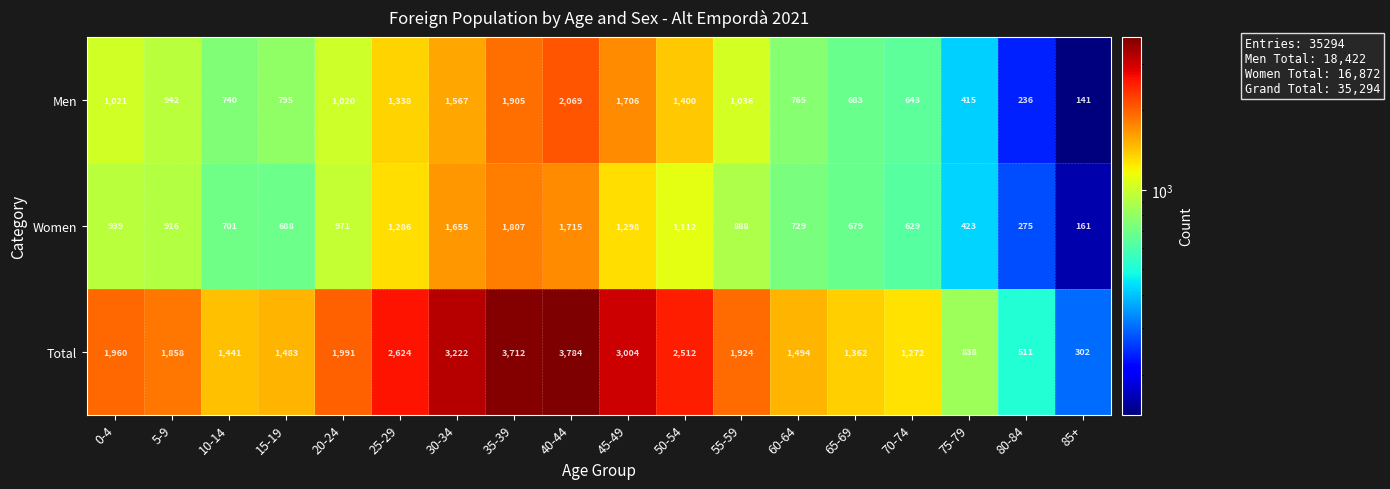

What is the maximum value shown in the chart?

3784